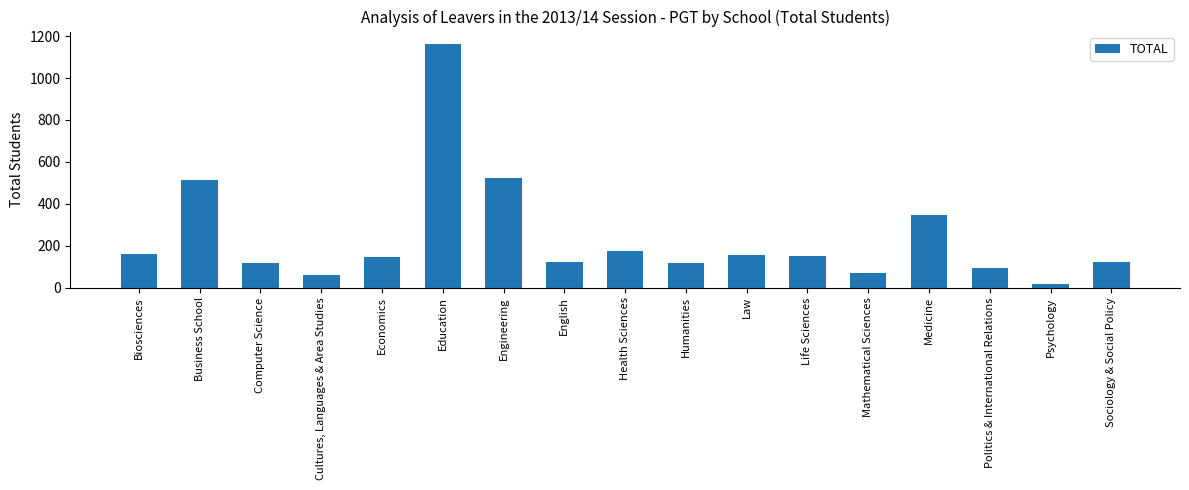

Is it true that the value at Law is 156.5?

True